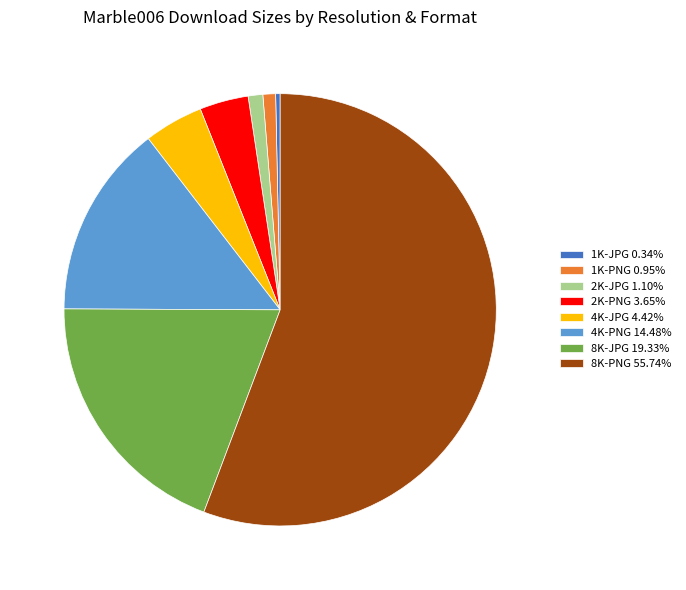

What is the majority slice?

8K-PNG